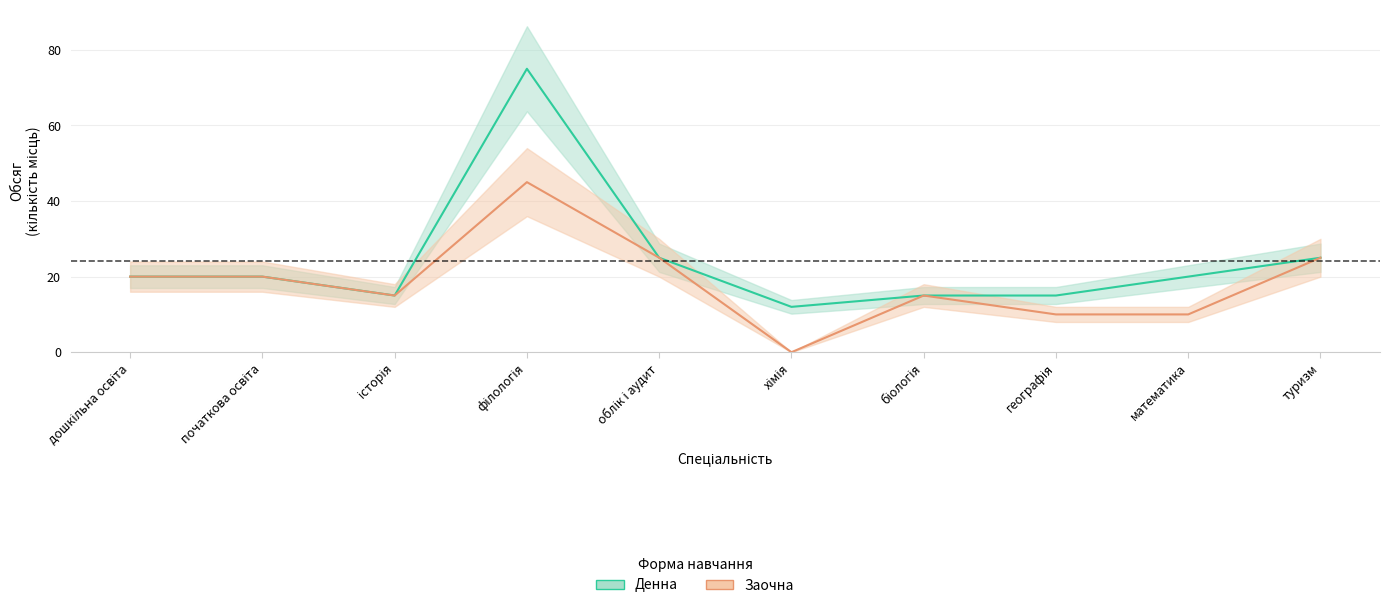

What is the label of the 7th point from the left?

біологія